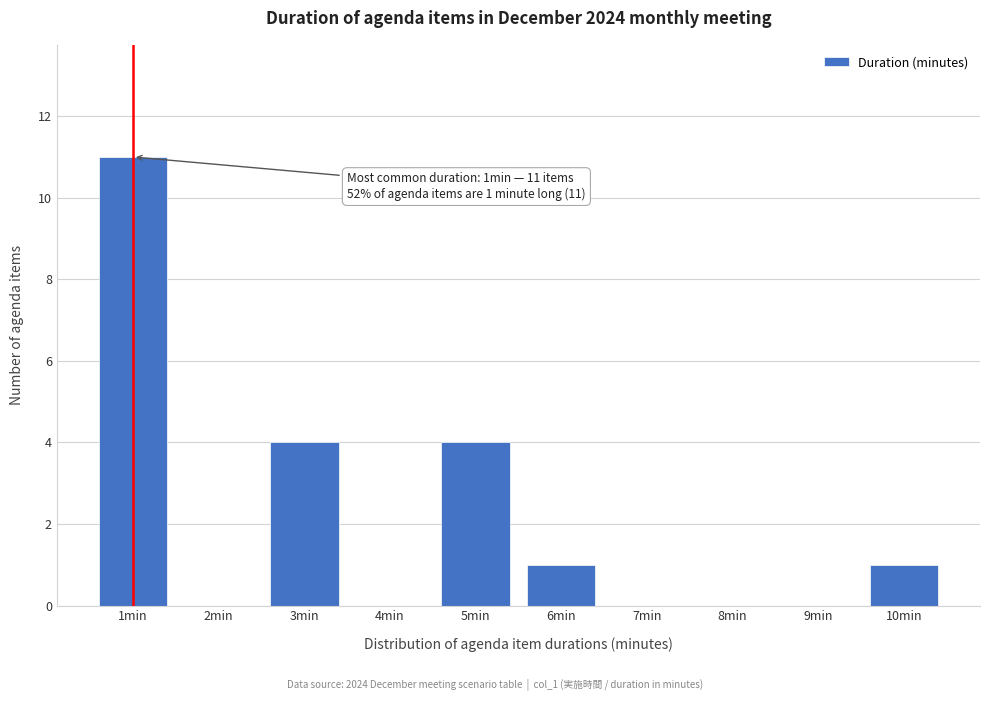

Reading right to left, transcribe all the data shown in this chart.

10min=1	9min=0	8min=0	7min=0	6min=1	5min=4	4min=0	3min=4	2min=0	1min=11